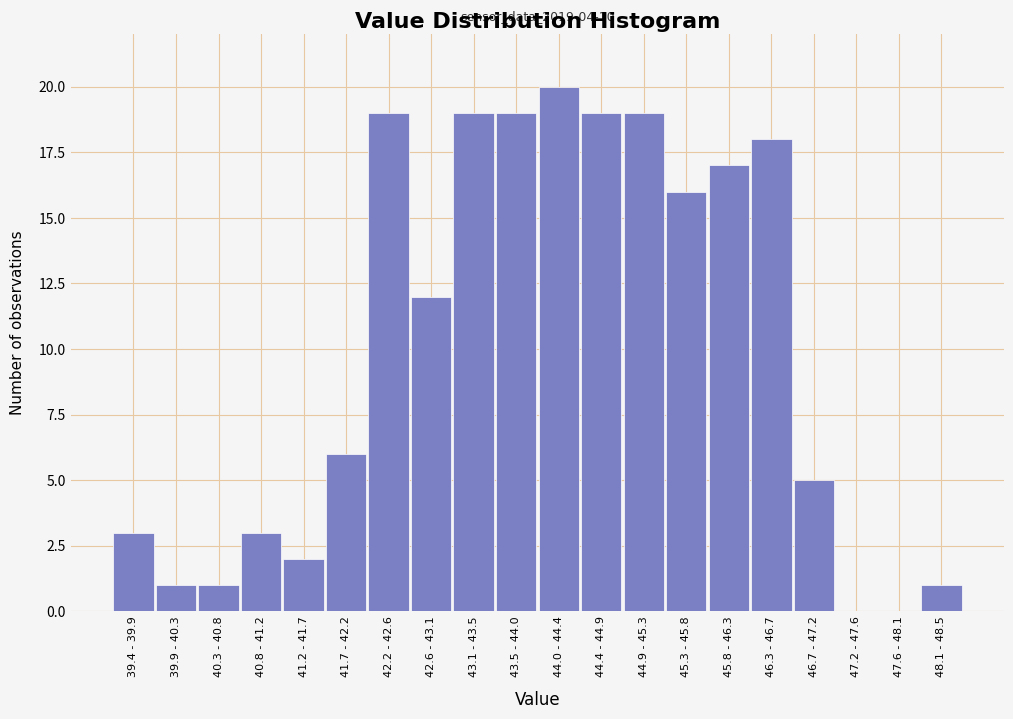

Reading left to right, extract all data points from this chart.

39.4 - 39.9=3	39.9 - 40.3=1	40.3 - 40.8=1	40.8 - 41.2=3	41.2 - 41.7=2	41.7 - 42.2=6	42.2 - 42.6=19	42.6 - 43.1=12	43.1 - 43.5=19	43.5 - 44.0=19	44.0 - 44.4=20	44.4 - 44.9=19	44.9 - 45.3=19	45.3 - 45.8=16	45.8 - 46.3=17	46.3 - 46.7=18	46.7 - 47.2=5	47.2 - 47.6=0	47.6 - 48.1=0	48.1 - 48.5=1